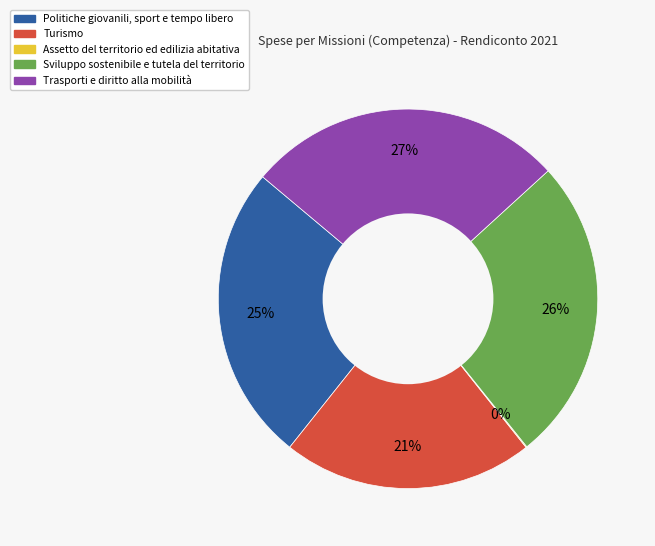

Does any single category account for the majority?

No